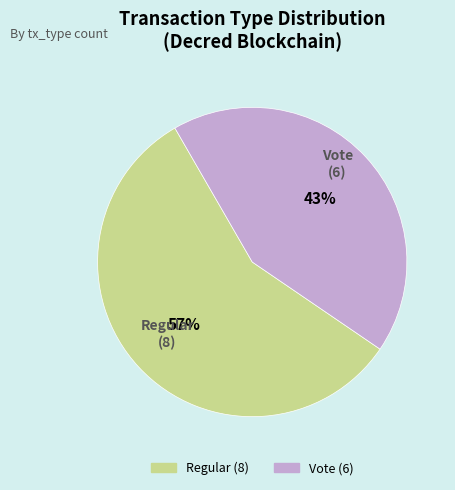

To the nearest percent, what is the difference between the largest and smallest slice percentages?

14%